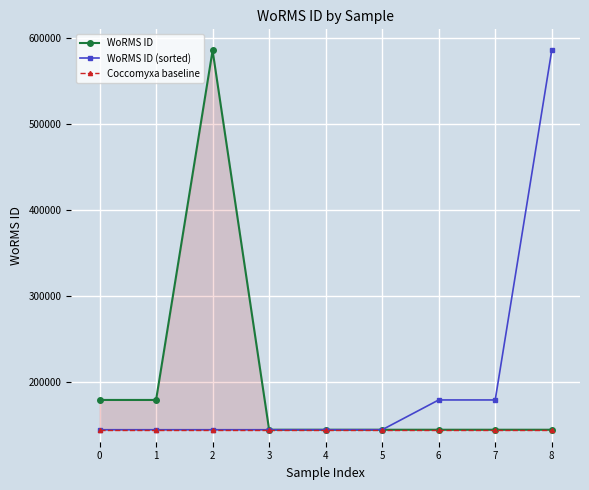

Reading right to left, extract all data points from this chart.

WoRMS ID: 8=143947	7=143947	6=143947	5=143947	4=143947	3=143947	2=585403	1=178619	0=178617
WoRMS ID (sorted): 8=585403	7=178619	6=178617	5=143947	4=143947	3=143947	2=143947	1=143947	0=143947
Coccomyxa baseline: 8=143947	7=143947	6=143947	5=143947	4=143947	3=143947	2=143947	1=143947	0=143947